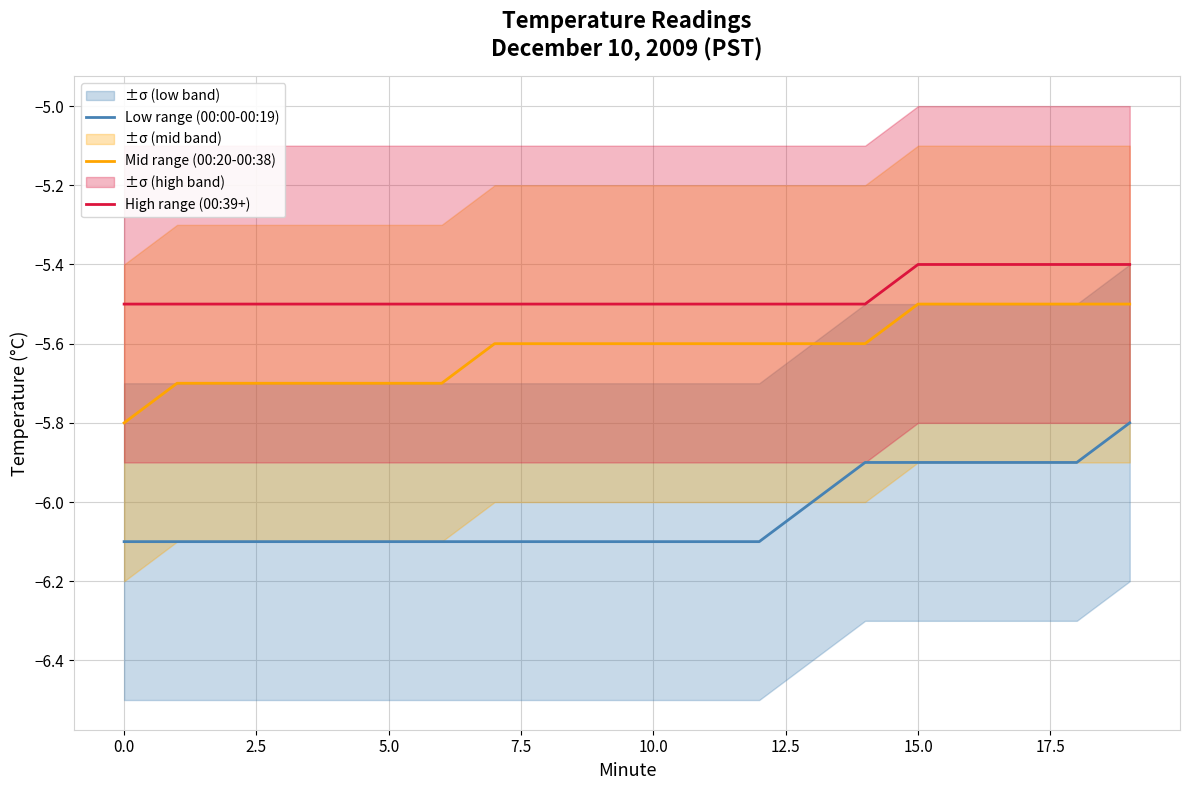

Rank the series by their maximum value, from lowest to highest.

Low range (00:00-00:19), Mid range (00:20-00:38), High range (00:39+)